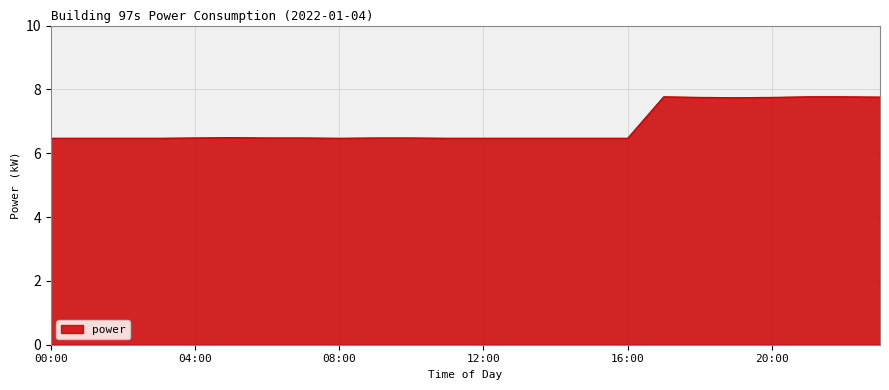

What is the difference between the maximum and minimum values?

1.3